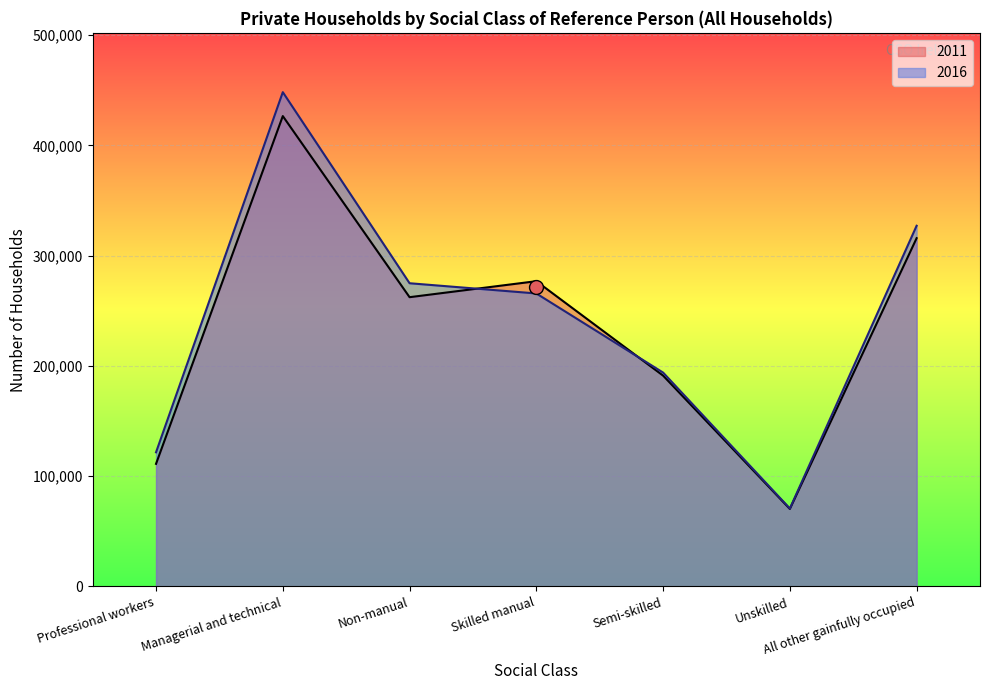

What is the value of the 2016 point at the 3rd from the left?

274966